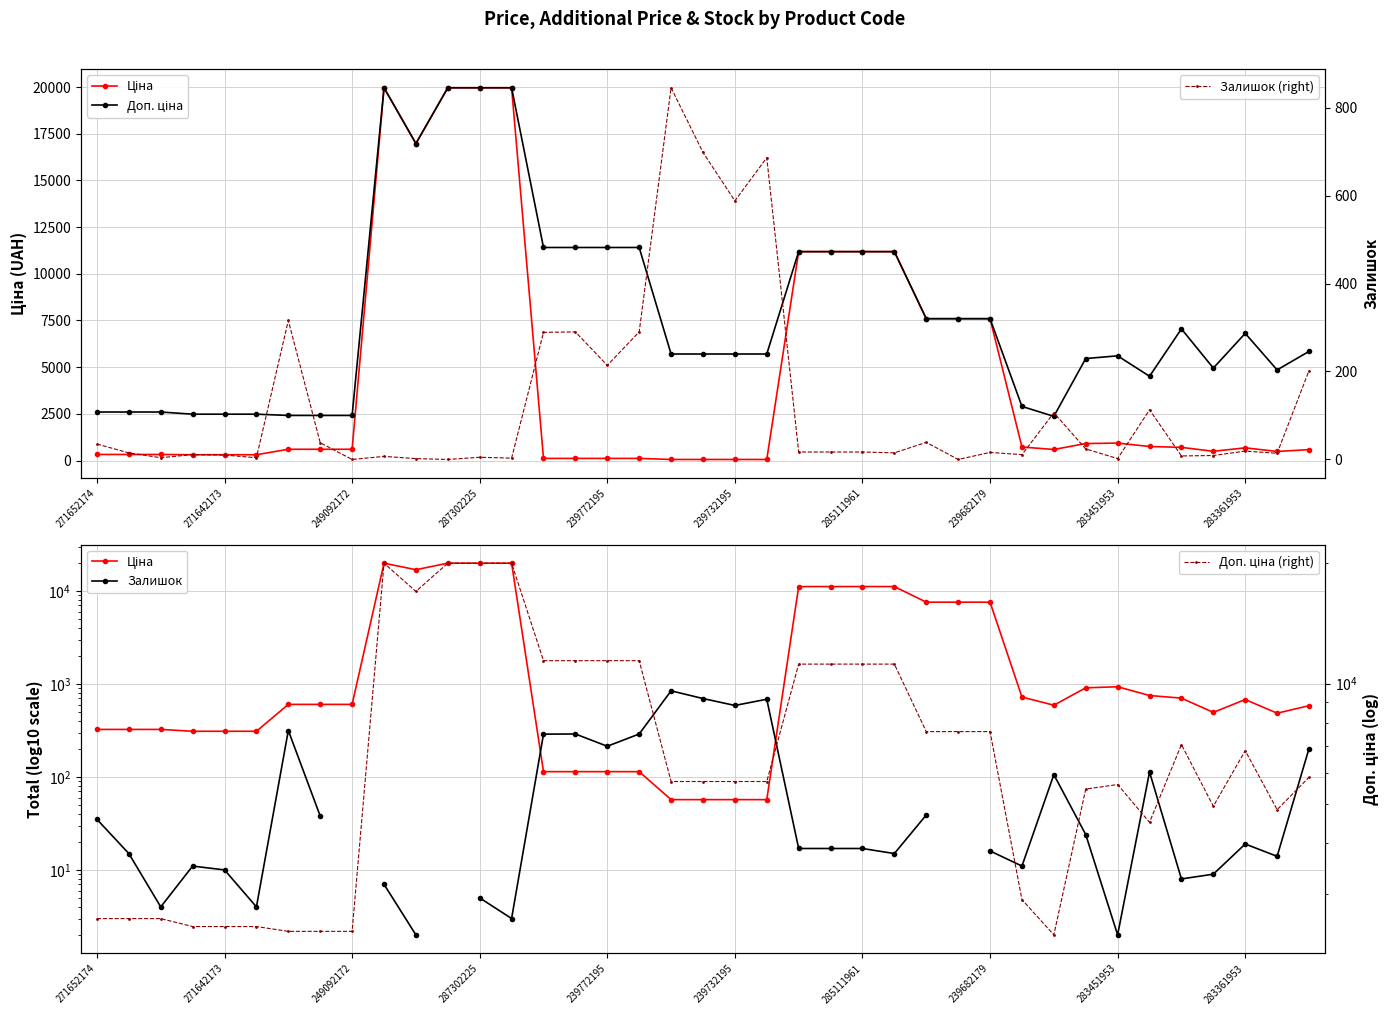

True or false: Доп. ціна and Ціна cross at least once.

False